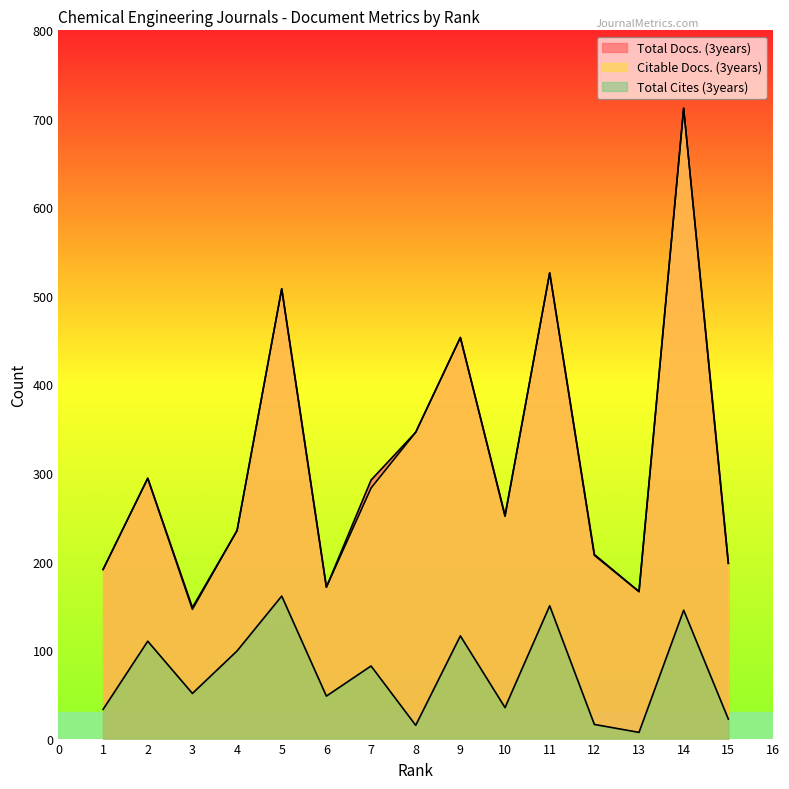

Which category has the lowest value in the Total Cites (3years) series?

13